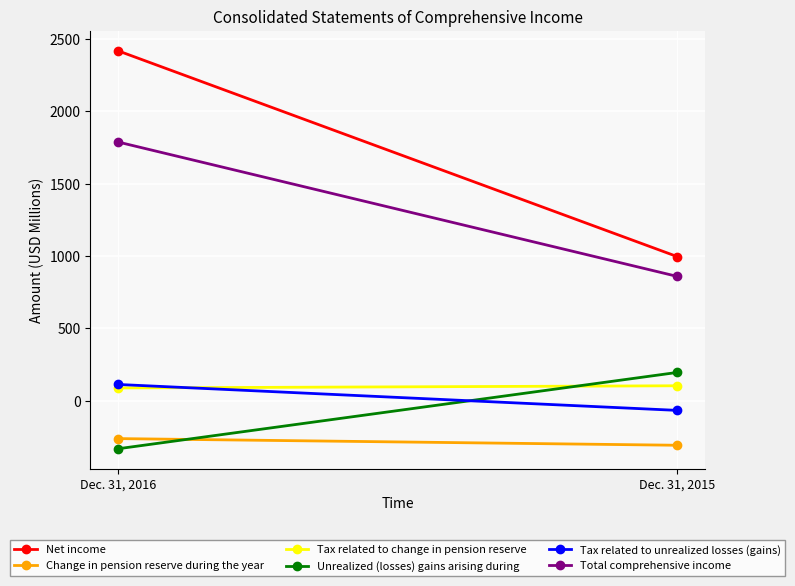

At which label is Net income closest to 1707?

Dec. 31, 2015